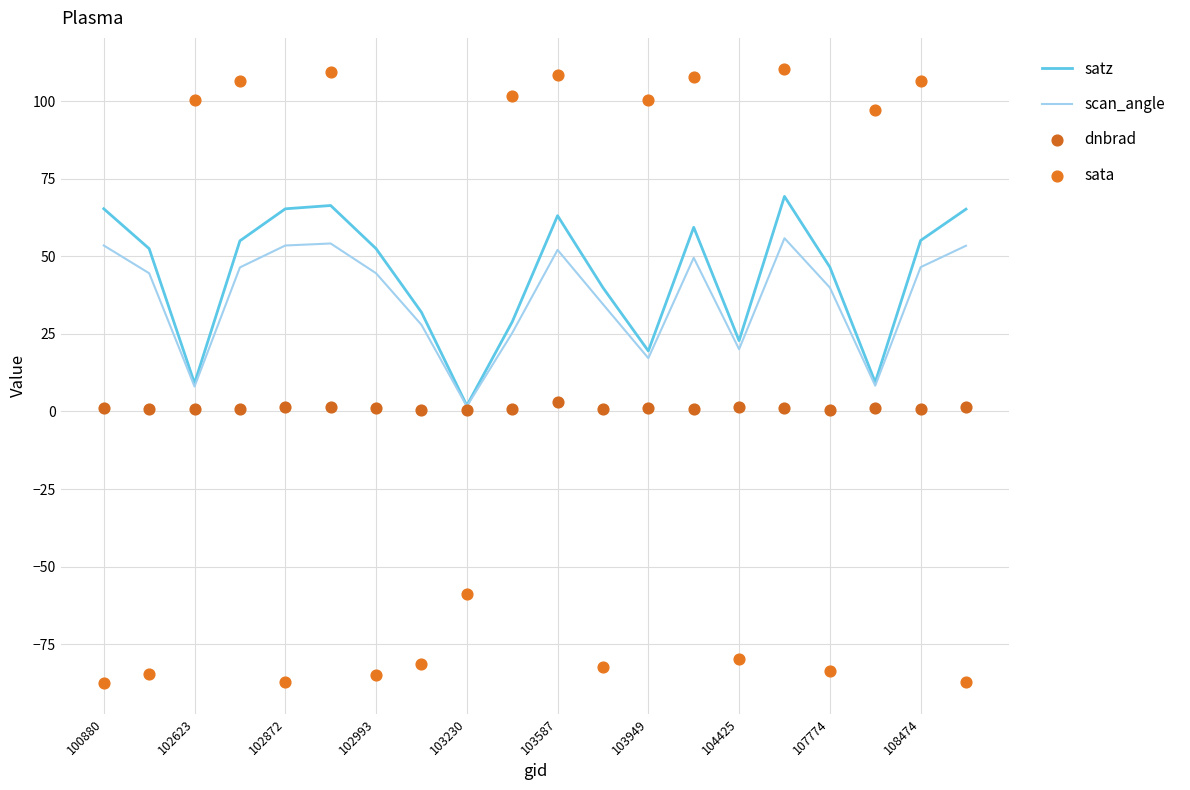

At which category is the sum across all series the highest?

15